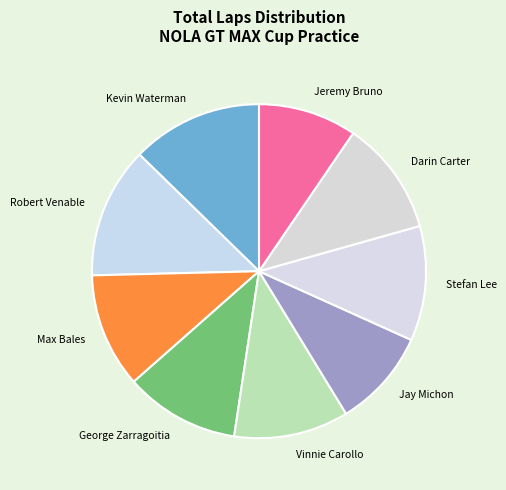

Is the sum of Vinnie Carollo and Jay Michon greater than half?

No